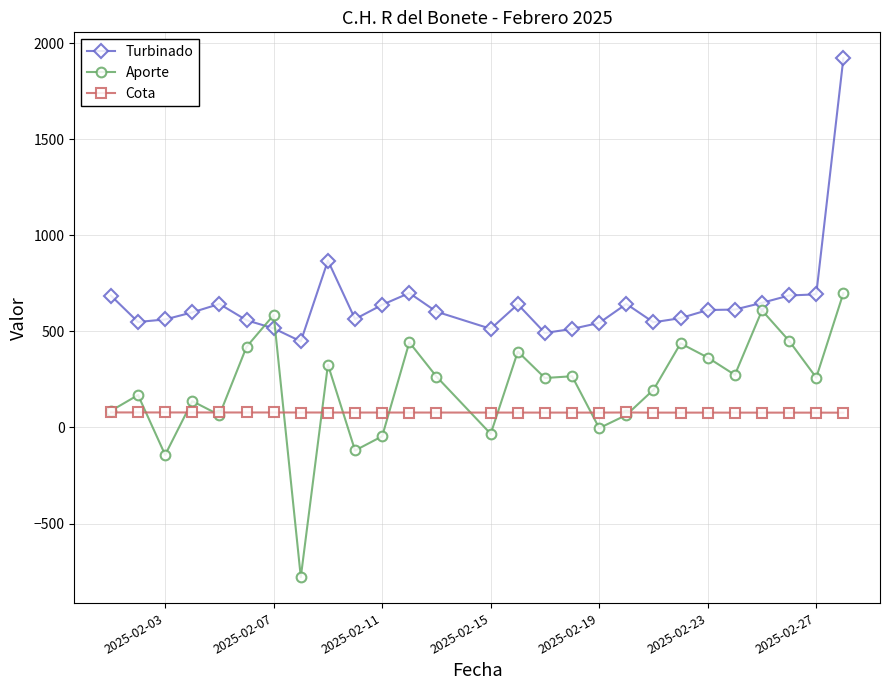

True or false: Aporte has more than 0 interior local peaks.

True